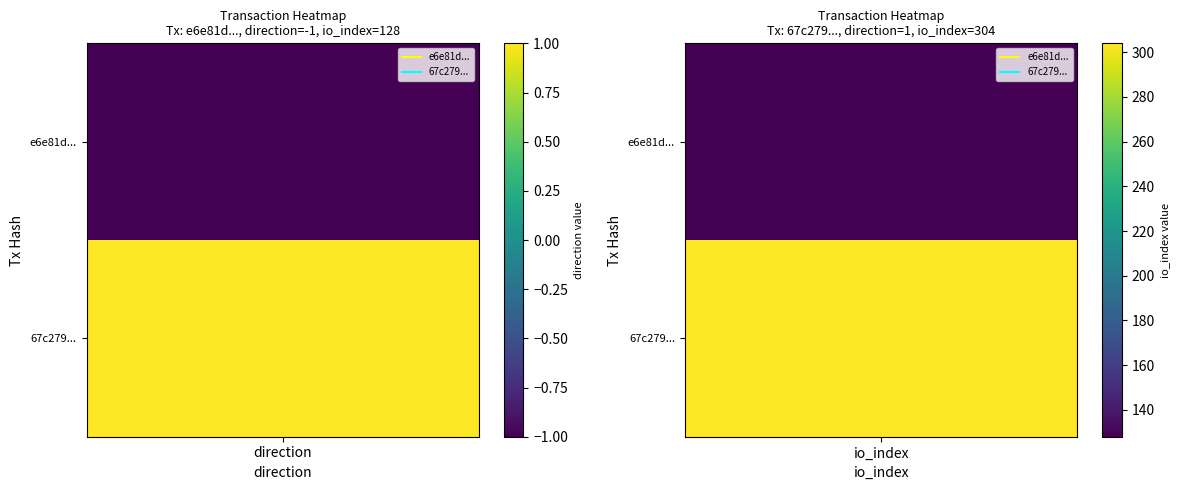

What is the sum of all e6e81d9d60d81fc1ad9de95abf11c233e1b69ea values?

127